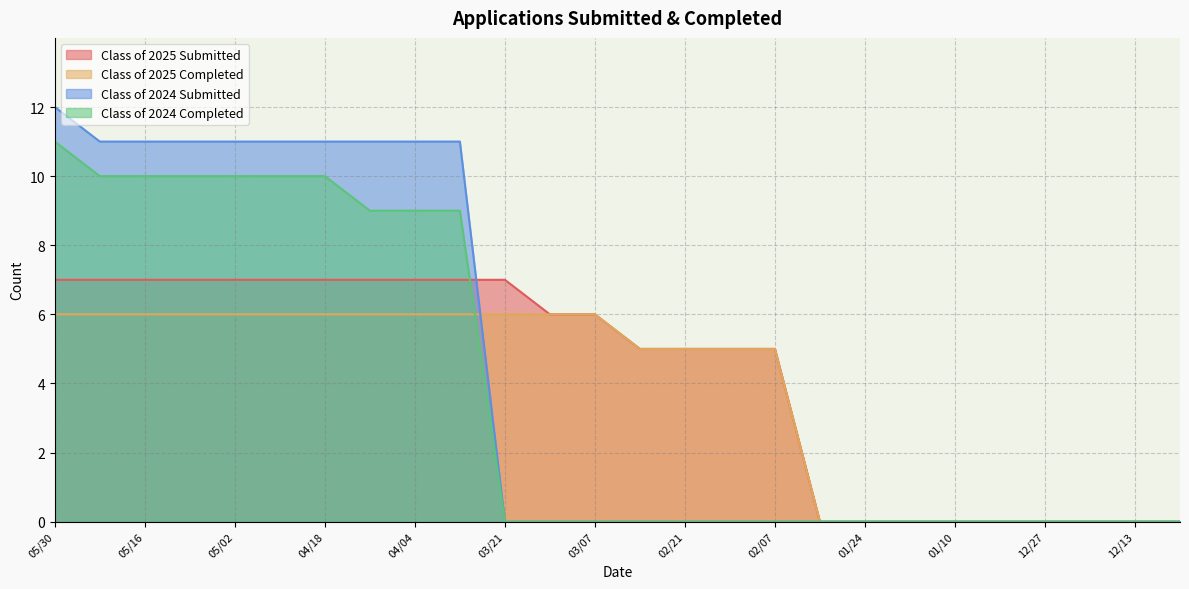

At which label does Class of 2024 Submitted reach its minimum?

03/21